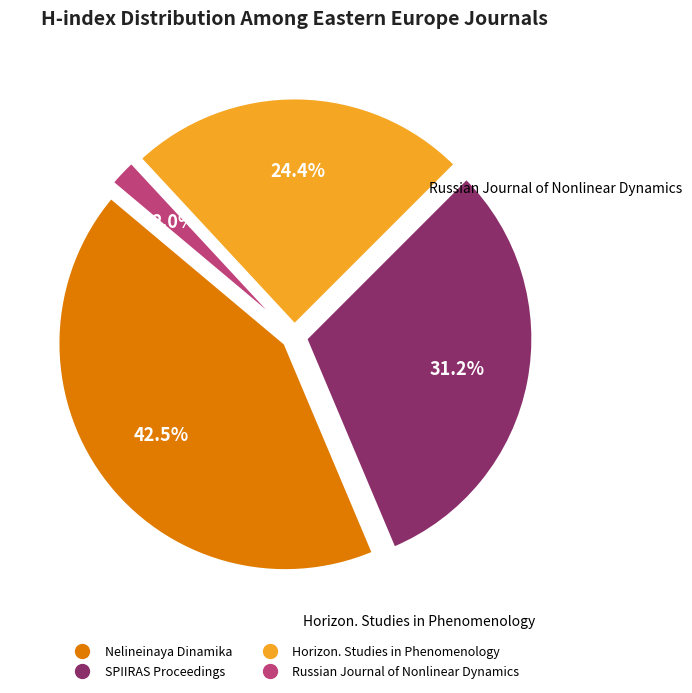

True or false: Nelineinaya Dinamika accounts for 53% of the total.

False